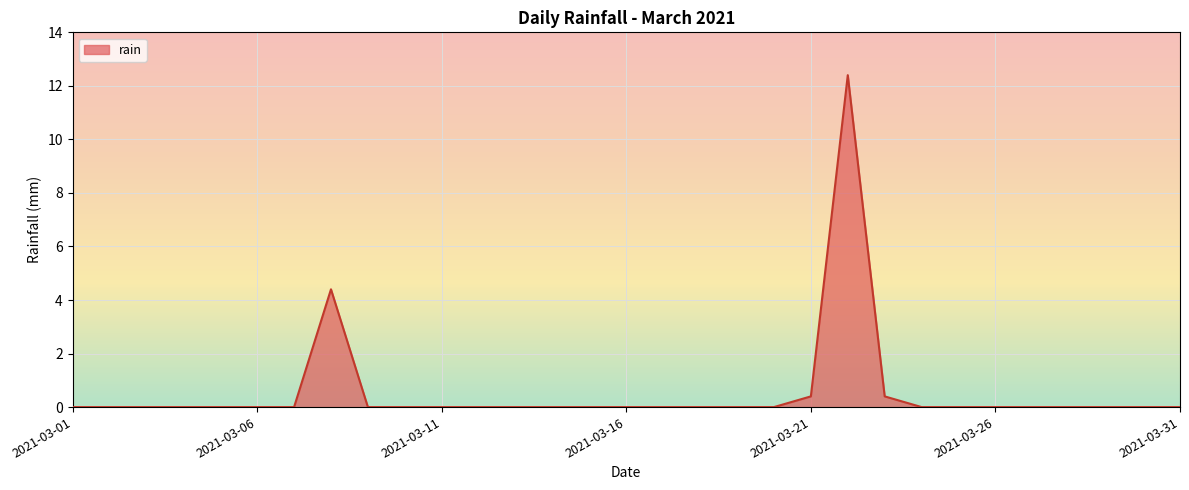

Reading left to right, extract all data points from this chart.

0.0	0.0	0.0	0.0	0.0	0.0	0.0	4.4	0.0	0.0	0.0	0.0	0.0	0.0	0.0	0.0	0.0	0.0	0.0	0.0	0.4	12.4	0.4	0.0	0.0	0.0	0.0	0.0	0.0	0.0	0.0